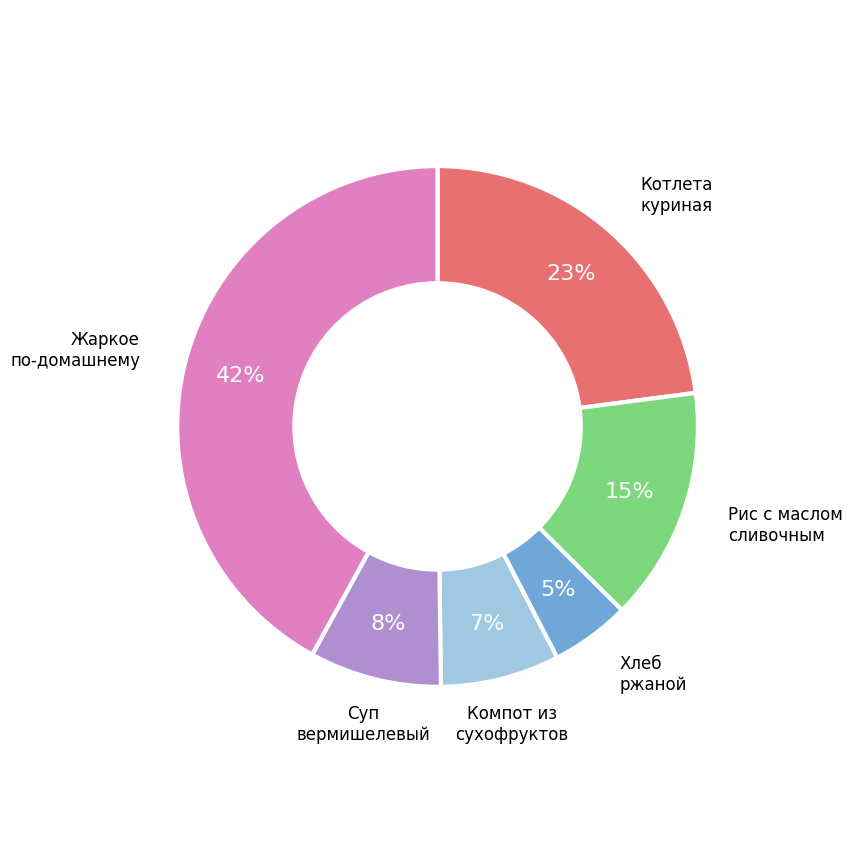

The Рис с маслом сливочным slice represents 1% of the pie. True or false?

False